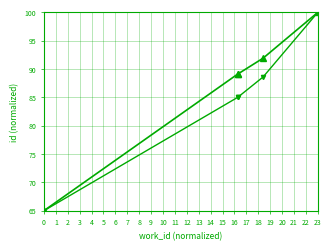

What is the maximum value shown in the chart?

100.0